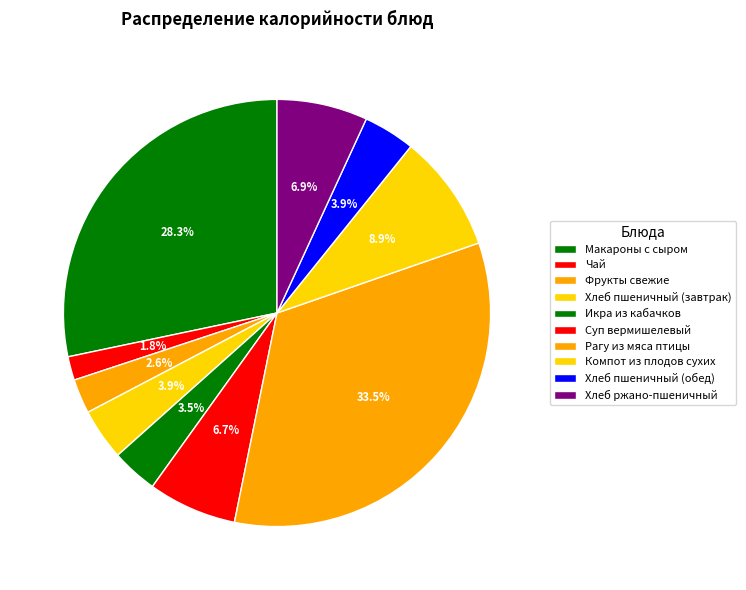

Does Хлеб пшеничный (завтрак) account for over 50% of the chart?

No